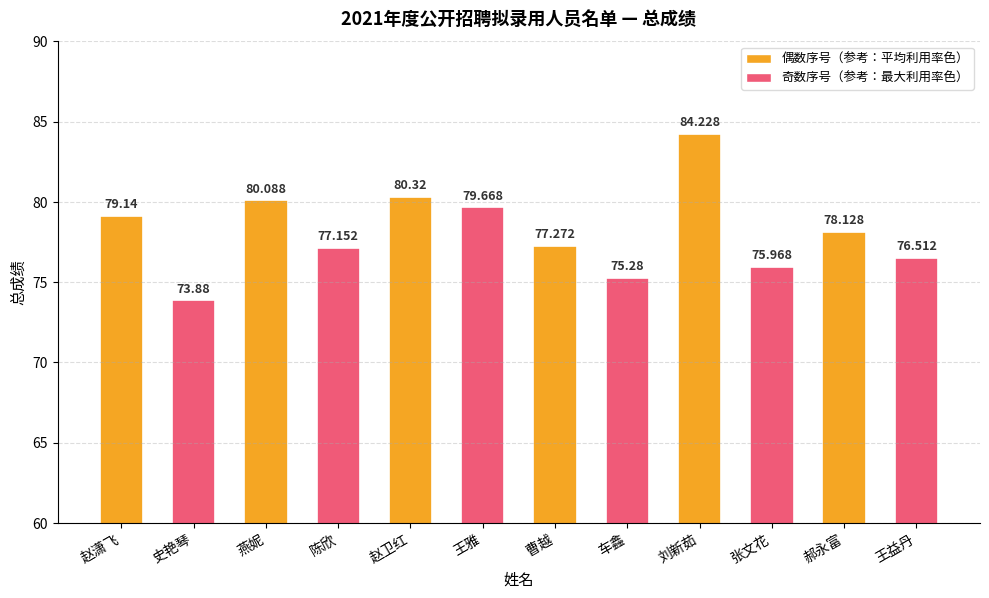

Reading left to right, extract all data points from this chart.

赵潇飞=79.1	史艳琴=73.9	燕妮=80.1	陈欣=77.2	赵卫红=80.3	王雅=79.7	曹越=77.3	车鑫=75.3	刘新茹=84.2	张文花=76.0	郝永富=78.1	王益丹=76.5